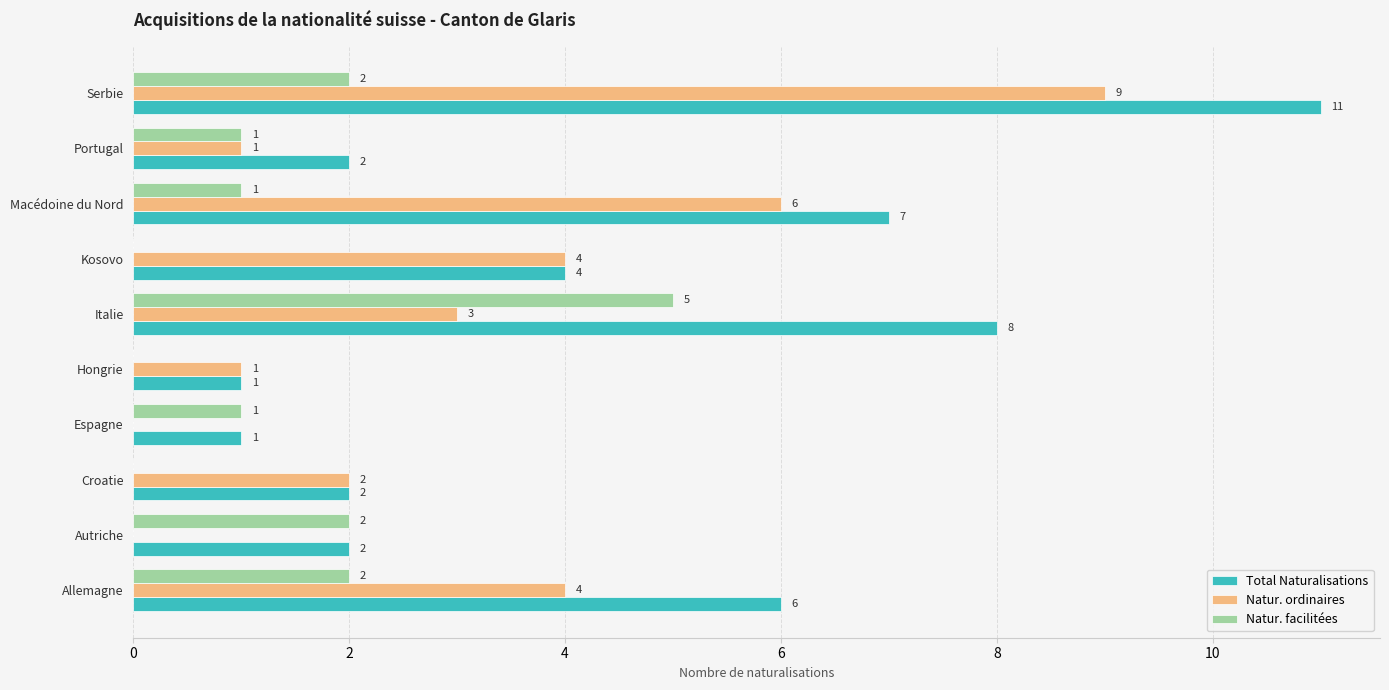

What is the sum of all Natur. ordinaires values?

30